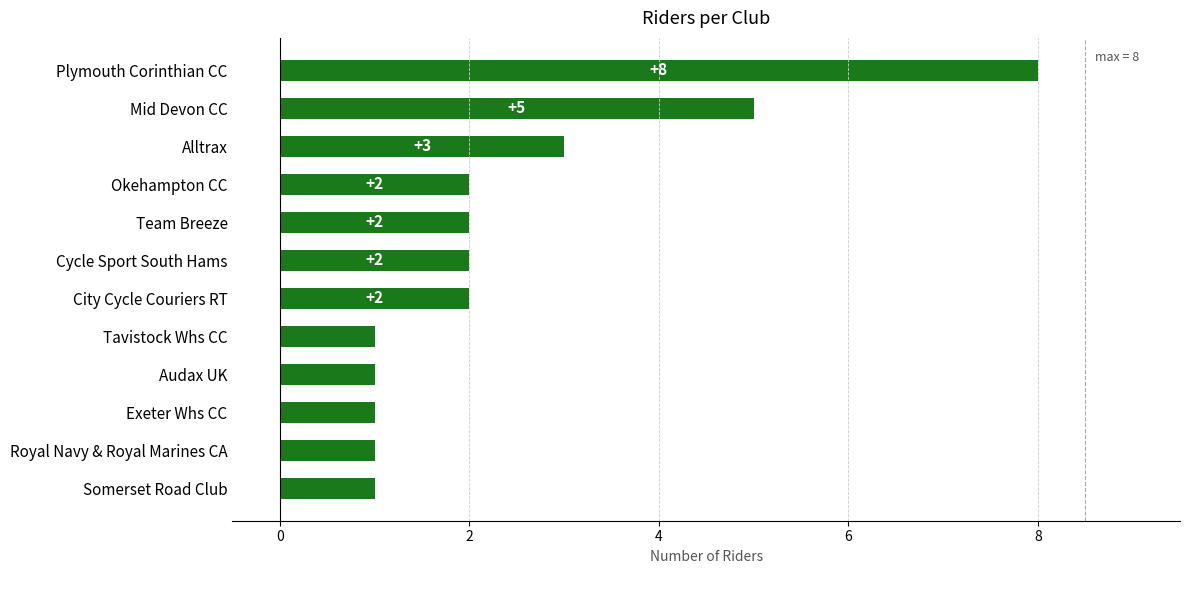

Which has a higher value, Plymouth Corinthian CC or Tavistock Whs CC?

Plymouth Corinthian CC